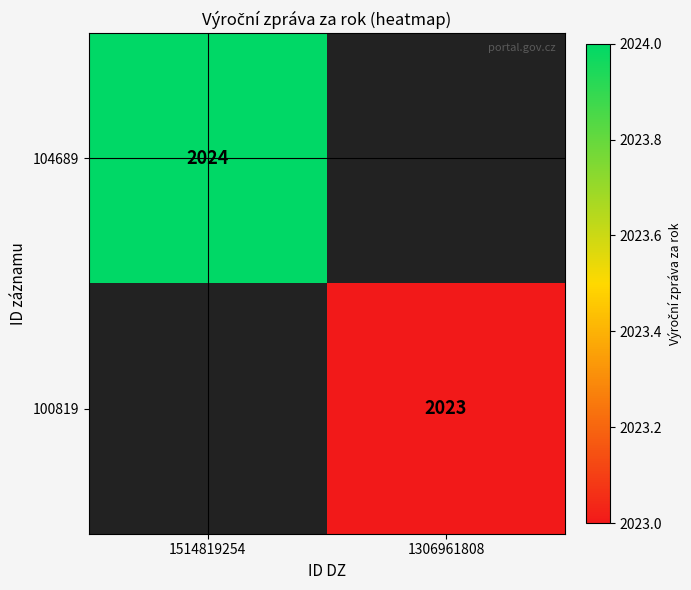

The value of 104689 at 1514819254 is 2024. True or false?

True